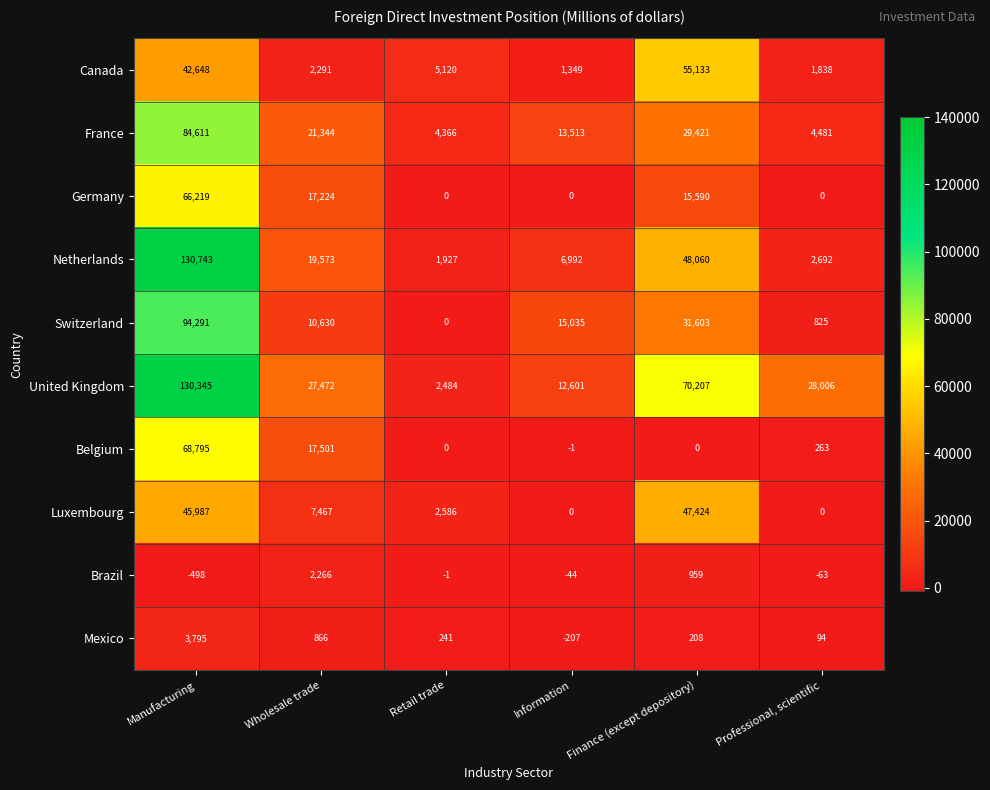

What is the total value across all series at Information?

49238